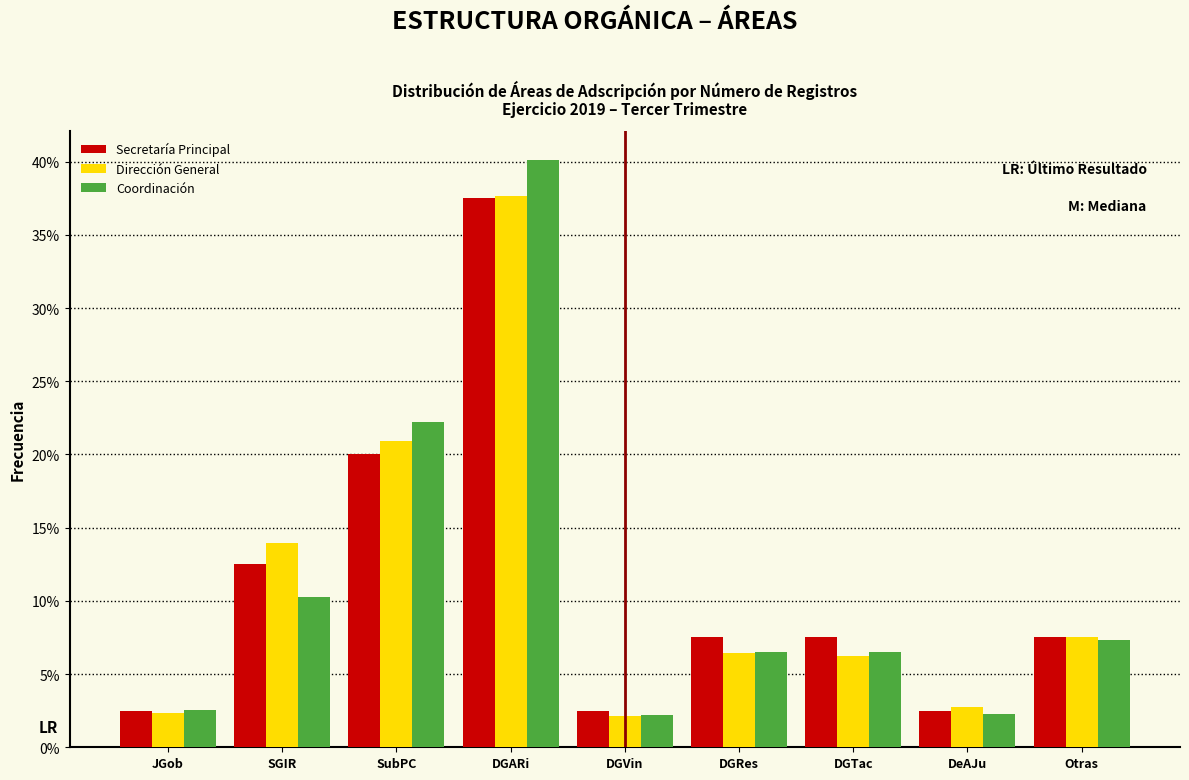

What is the approximate value of Dirección General at SubPC?

20.9